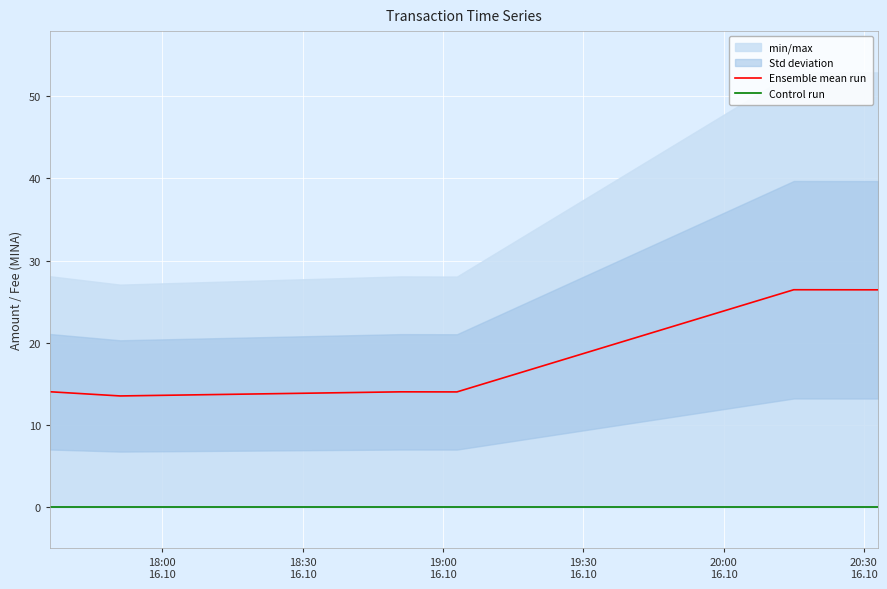

How many lines are shown in the chart?

2